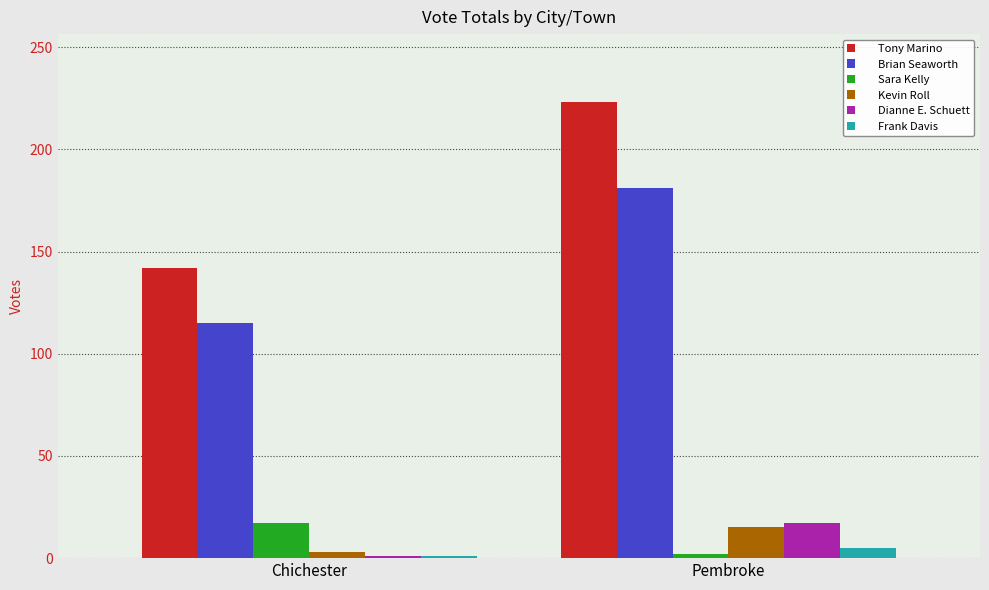

At which label does Tony Marino reach its minimum?

Chichester